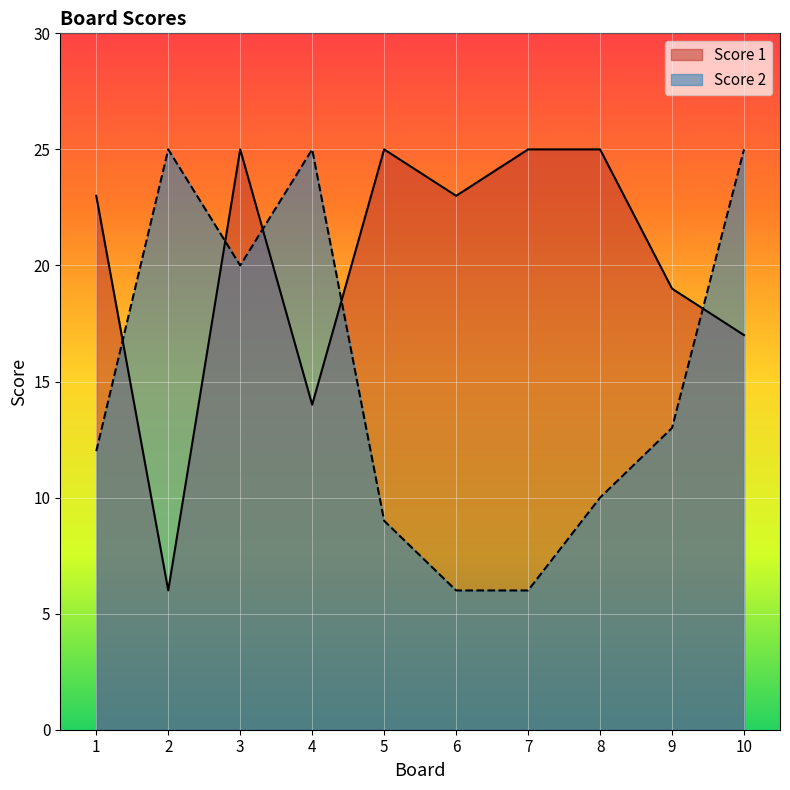

True or false: Score 2 has more than 2 interior local peaks.

False